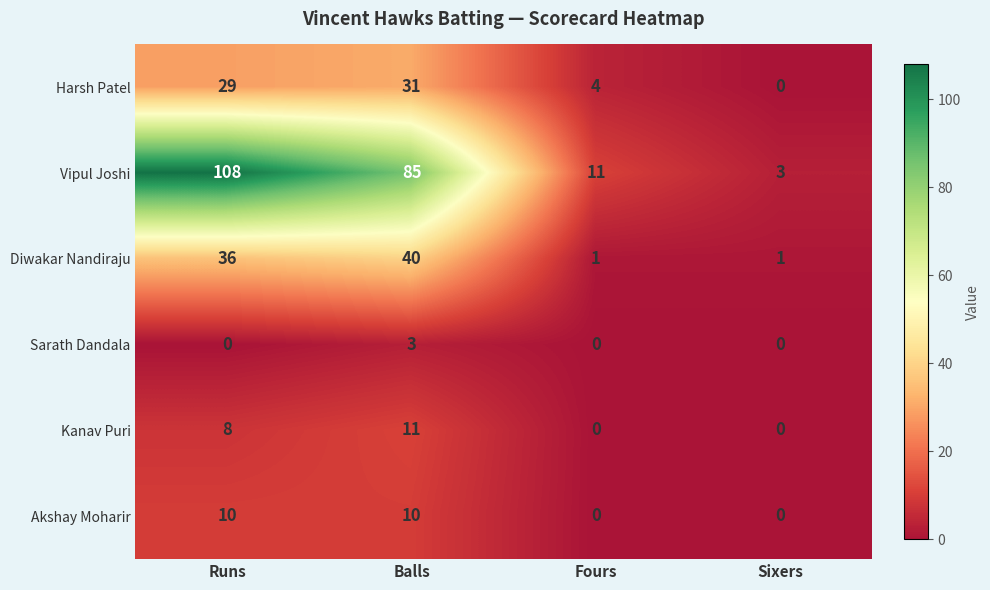

Is it true that Harsh Patel equals 29 at Runs?

True